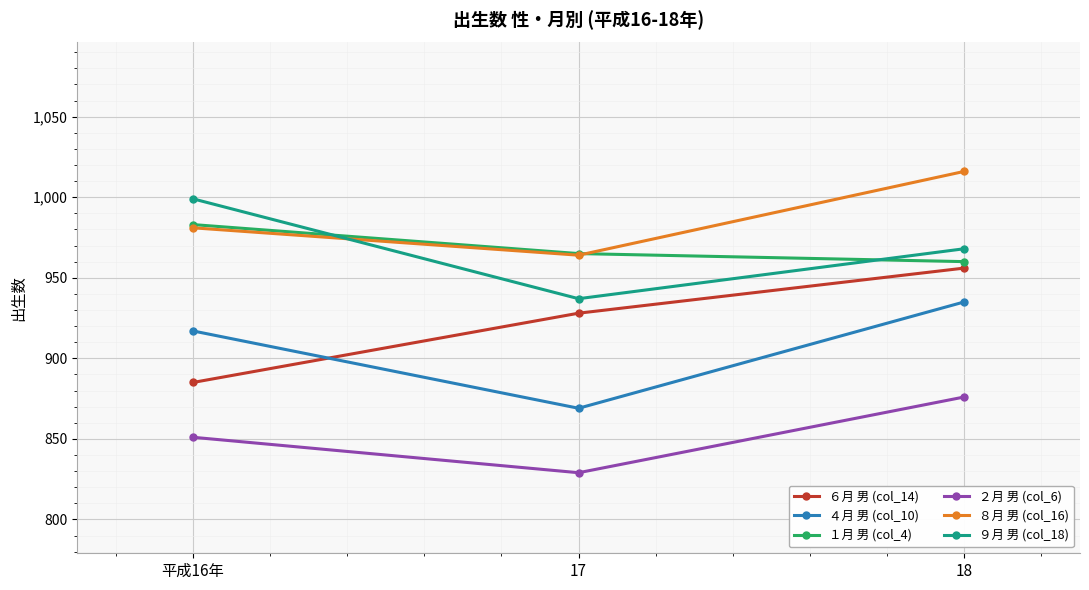

What are all the series names shown in the legend?

６月 男 (col_14), ４月 男 (col_10), １月 男 (col_4), ２月 男 (col_6), ８月 男 (col_16), ９月 男 (col_18)